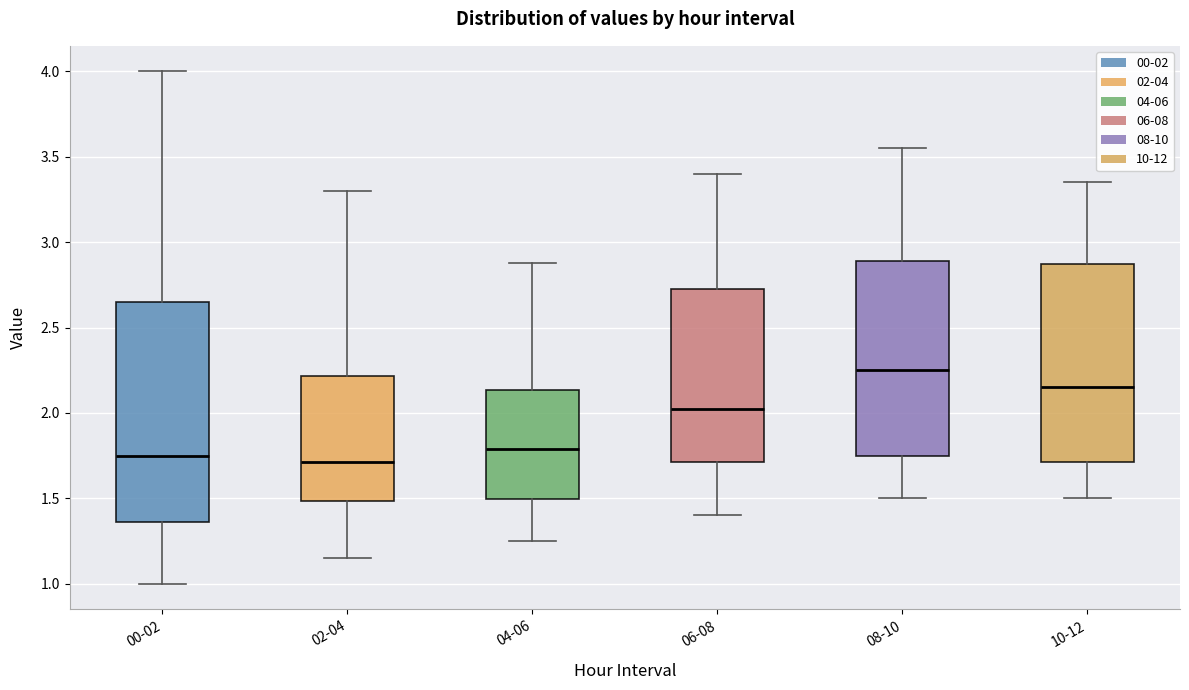

Reading left to right, transcribe this box plot: for each box, give where its median line is, the range the box spans, and where its two whiskers end, as read against the y-axis. The values are not printed on the chart, so give them approximately, as read against the axis.

00-02: median 1.75, box 1.35 to 2.65, whiskers 1.00 to 4.00
02-04: median 1.70, box 1.50 to 2.20, whiskers 1.15 to 3.30
04-06: median 1.80, box 1.50 to 2.15, whiskers 1.25 to 2.90
06-08: median 2.05, box 1.70 to 2.75, whiskers 1.40 to 3.40
08-10: median 2.25, box 1.75 to 2.90, whiskers 1.50 to 3.55
10-12: median 2.15, box 1.70 to 2.90, whiskers 1.50 to 3.35